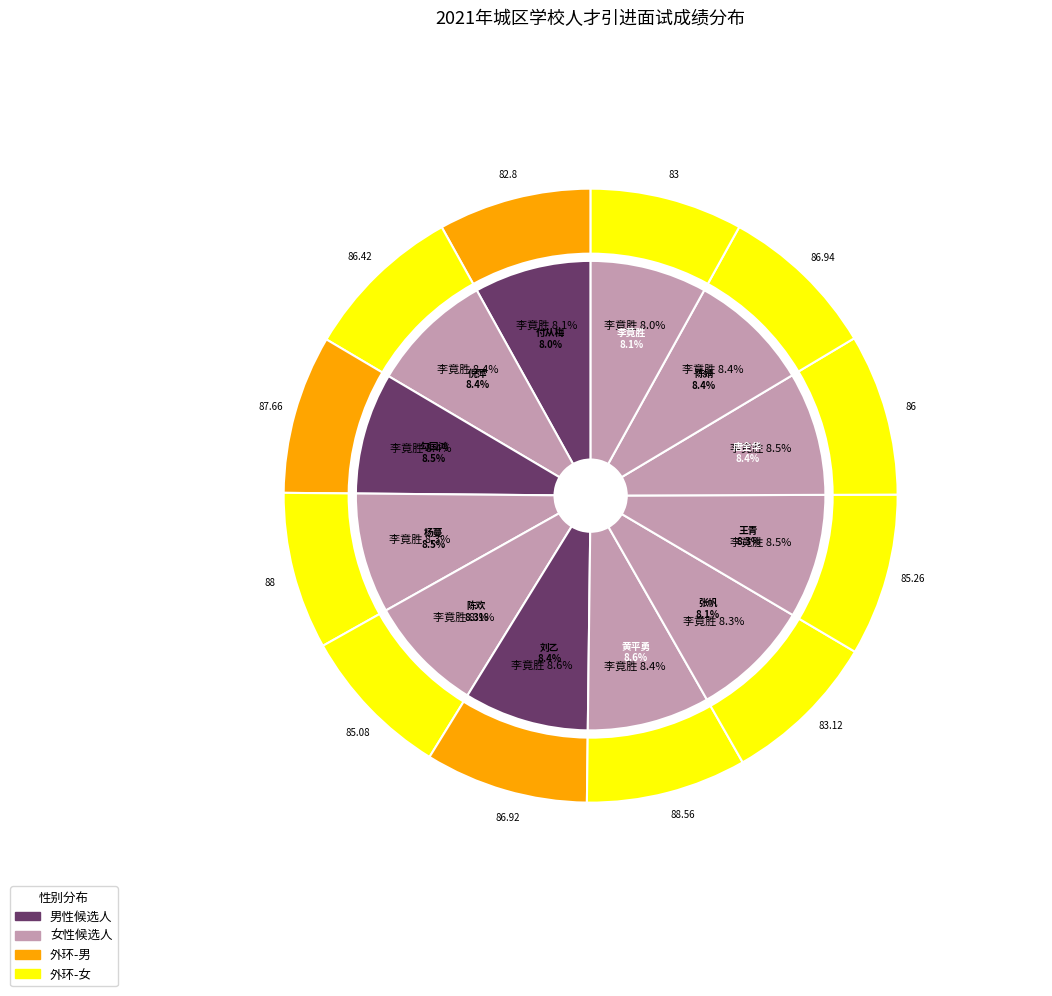

What percentage do 陈欢 and 黄平勇 together represent?

16.9%